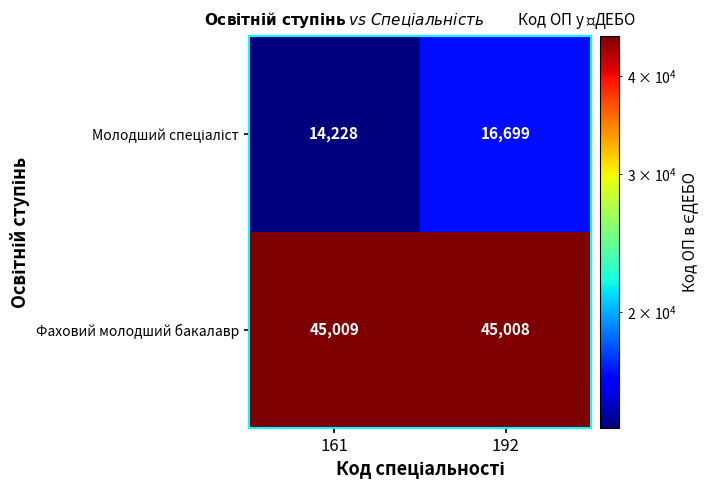

At which label is Фаховий молодший бакалавр closest to 45008?

192